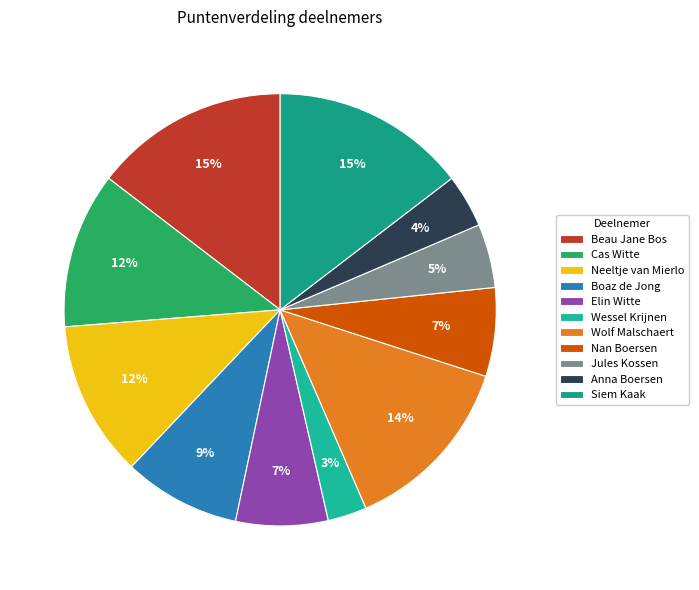

How many segments does this pie chart have?

11